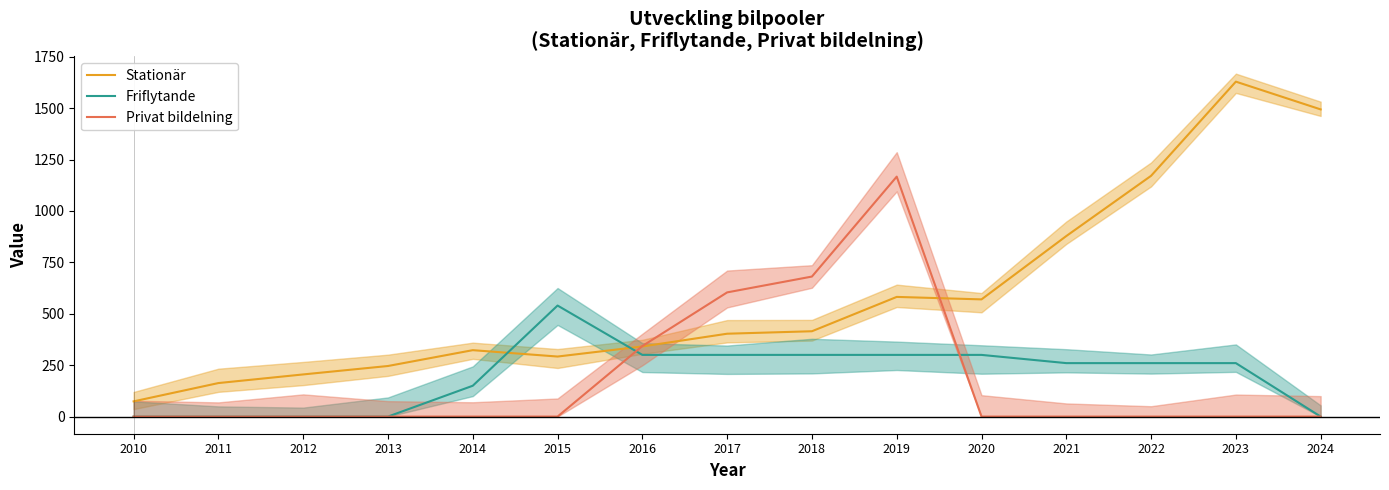

Reading left to right, extract all data points from this chart.

Stationär: 2010=74	2011=163	2012=205	2013=246	2014=323	2015=292	2016=341	2017=403	2018=415	2019=582	2020=570	2021=878	2022=1171	2023=1629	2024=1494
Friflytande: 2010=0	2011=0	2012=0	2013=0	2014=150	2015=540	2016=300	2017=300	2018=300	2019=300	2020=300	2021=260	2022=260	2023=260	2024=0
Privat bildelning: 2010=0	2011=0	2012=0	2013=0	2014=0	2015=0	2016=343	2017=604	2018=681	2019=1167	2020=0	2021=0	2022=0	2023=0	2024=0